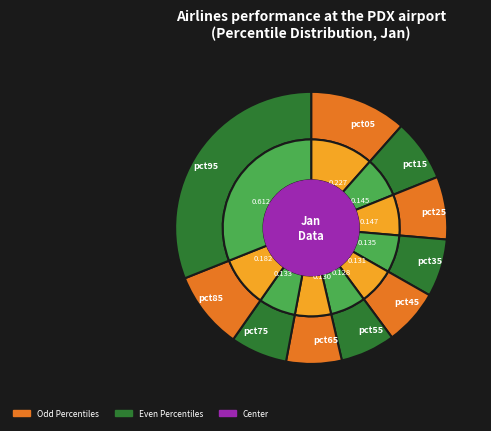

To the nearest percent, what is the difference between the largest and smallest slice percentages?

25%